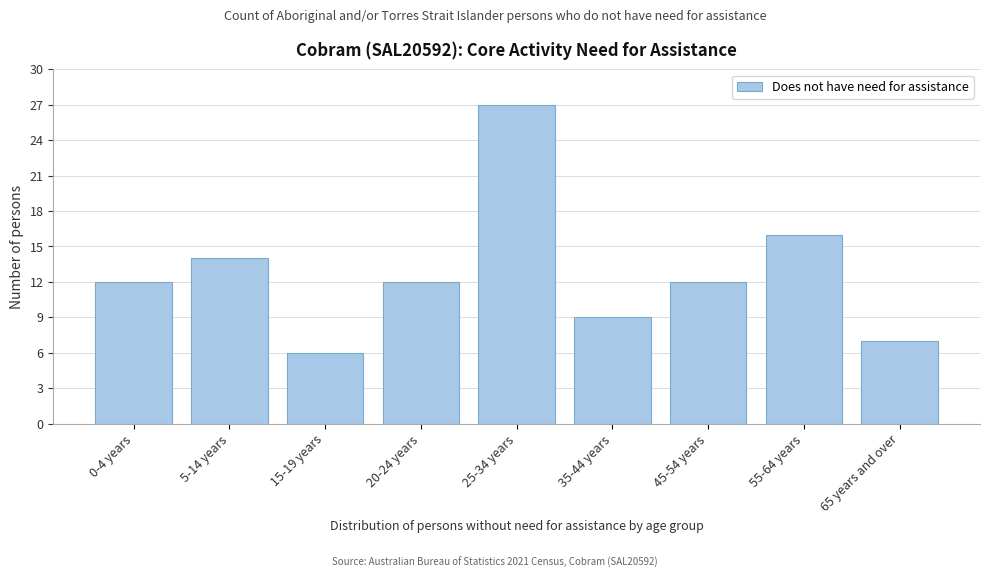

Reading left to right, extract all data points from this chart.

12	14	6	12	27	9	12	16	7